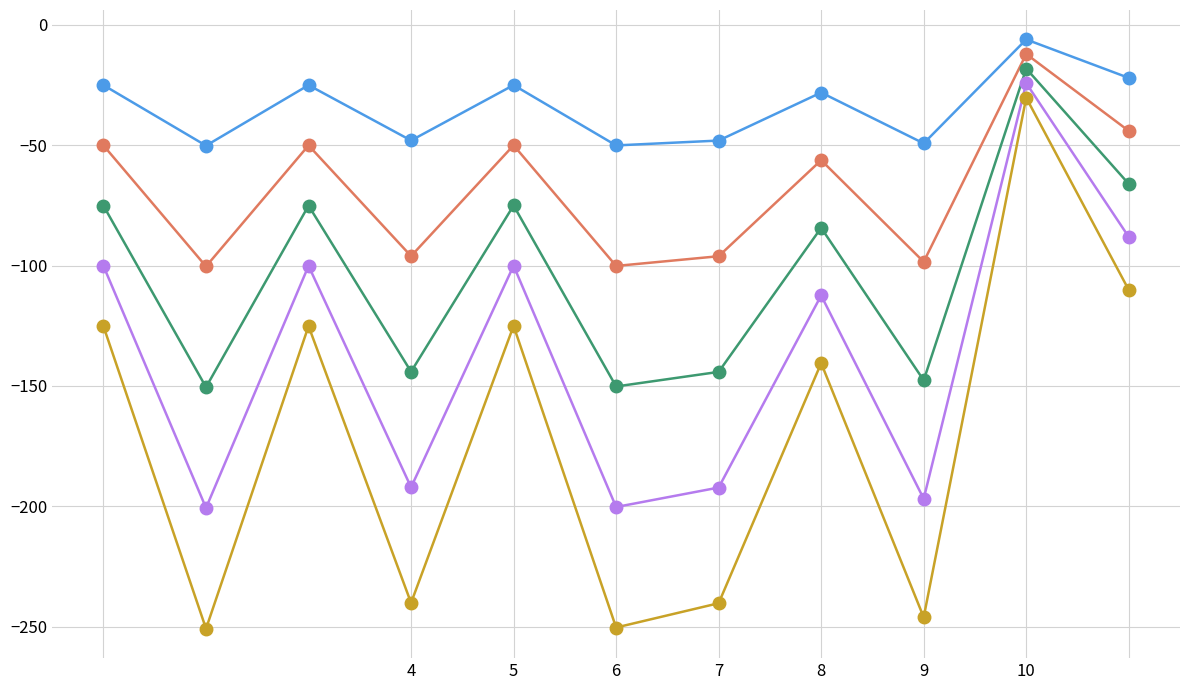

What is the smallest value displayed?

-250.8